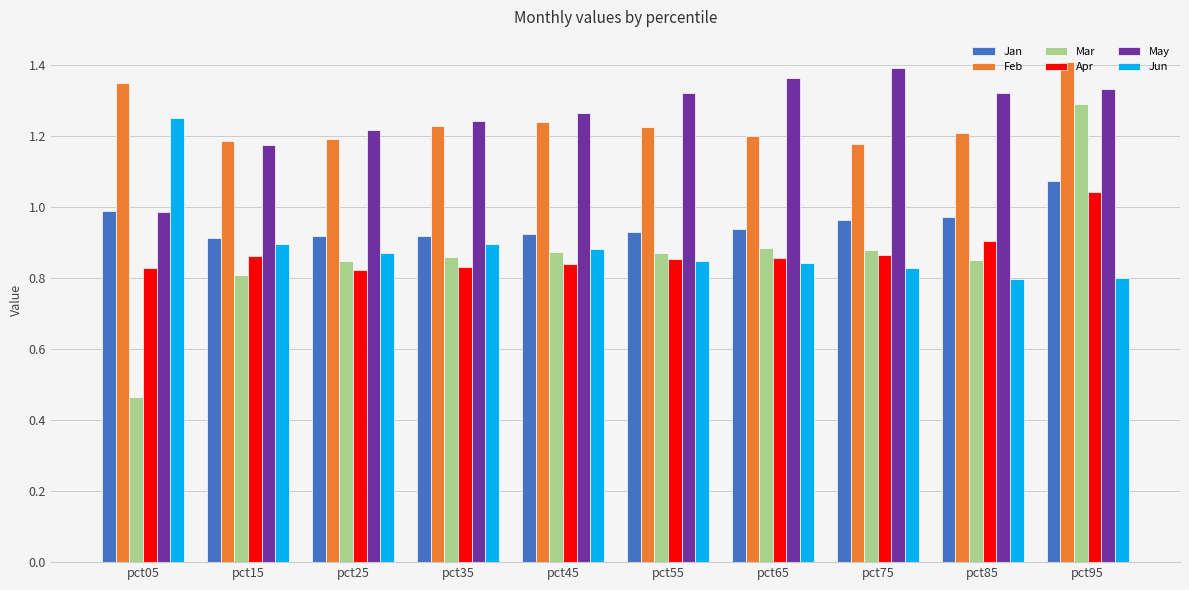

At which label does Apr reach its peak?

pct95